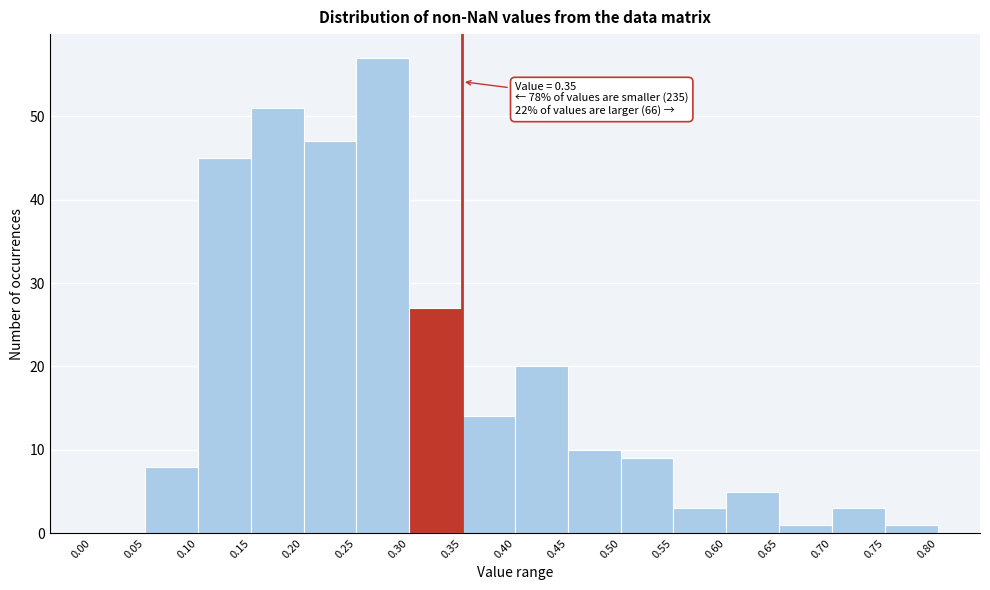

Which range on the x-axis has the tallest bar?

0.25 to 0.30